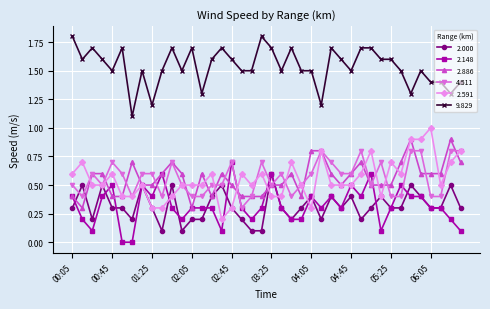

List the series in order of their peak value, highest first.

9.829, 2.591, 2.886, 4.511, 2.148, 2.000